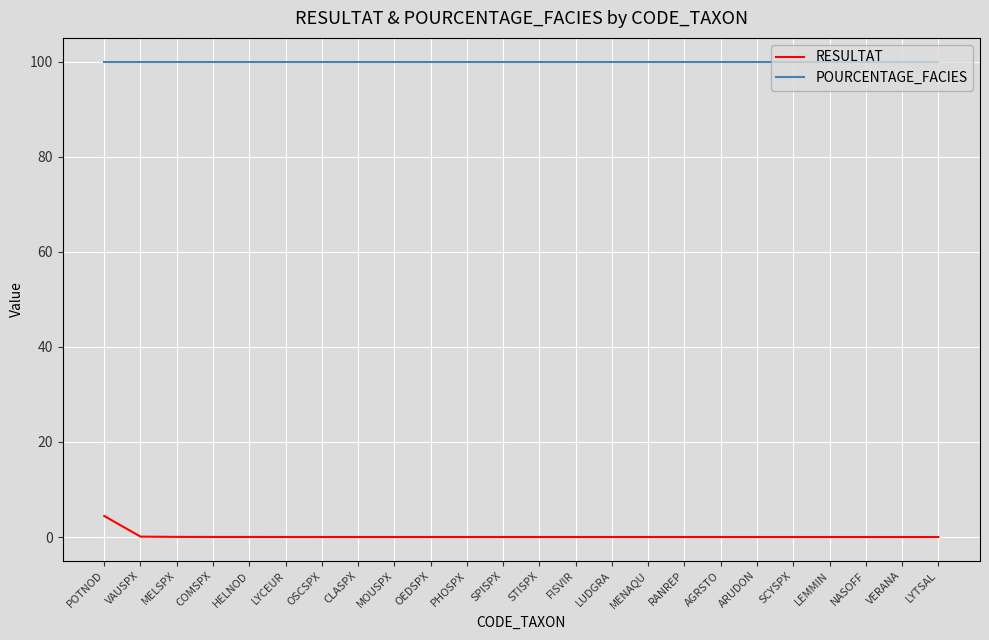

At which category is the sum across all series the highest?

POTNOD